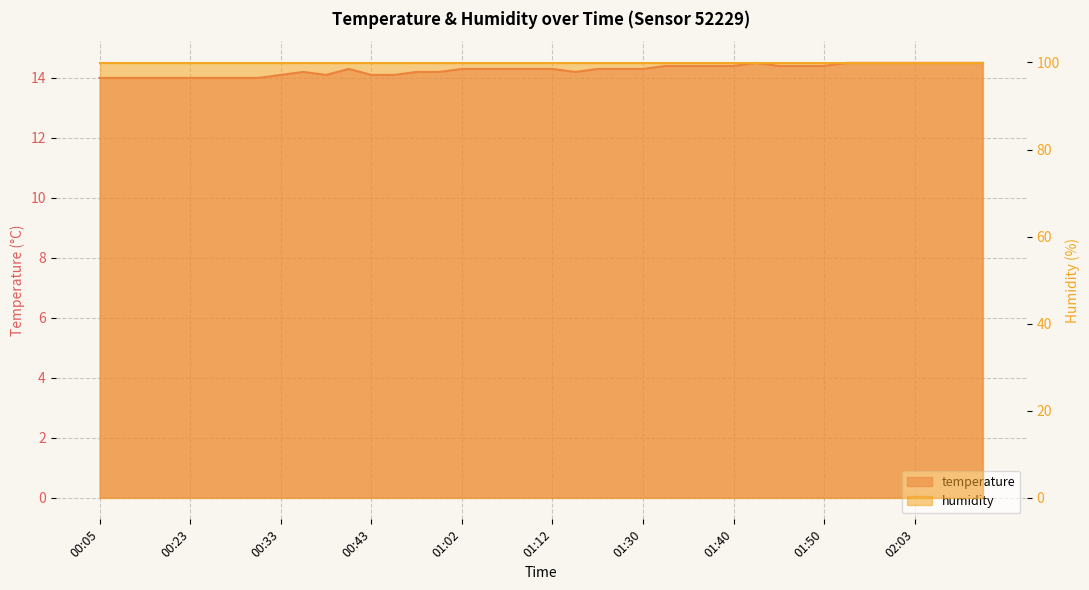

Rank the categories by value from highest to lowest.

01:43, 01:52, 01:55, 02:01, 02:03, 02:08, 02:11, 02:13, 01:33, 01:35, 01:38, 01:40, 01:45, 01:48, 01:50, 00:40, 01:02, 01:05, 01:07, 01:10, 01:12, 01:17, 01:28, 01:30, 00:35, 00:57, 00:59, 01:15, 00:33, 00:38, 00:43, 00:46, 00:05, 00:07, 00:10, 00:15, 00:23, 00:25, 00:28, 00:30